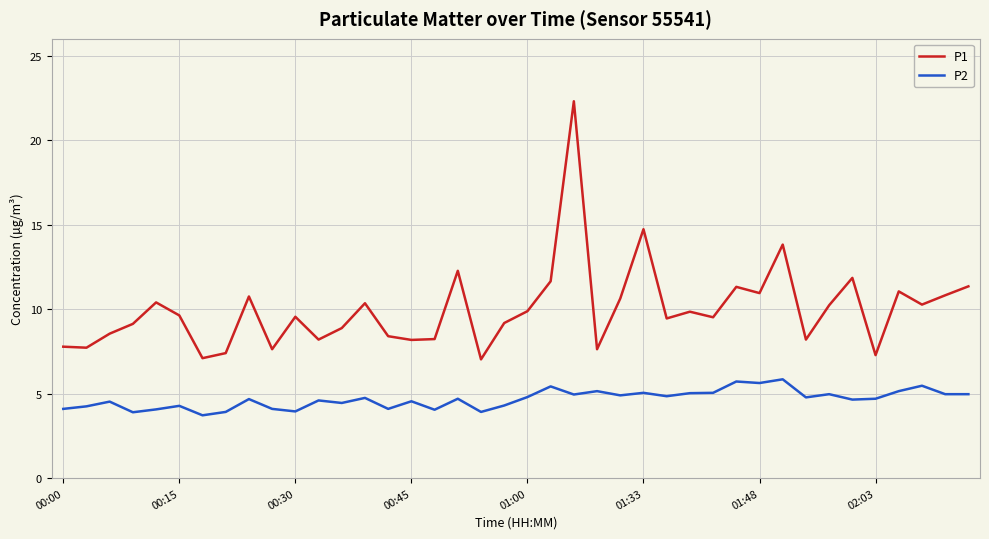

Does the chart have visible grid lines?

Yes